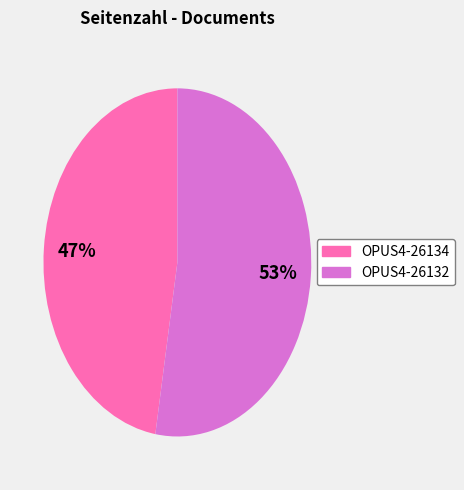

What is the largest slice in the pie chart?

OPUS4-26132